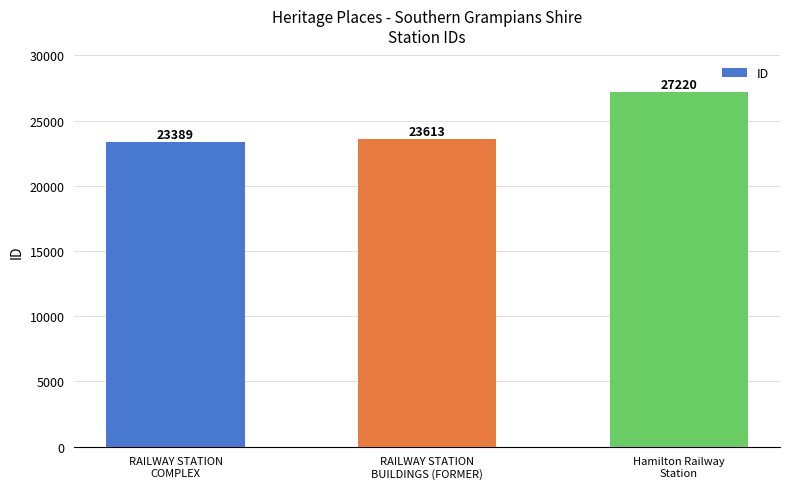

List the labels in order of value, largest first.

Hamilton Railway
Station, RAILWAY STATION
BUILDINGS (FORMER), RAILWAY STATION
COMPLEX